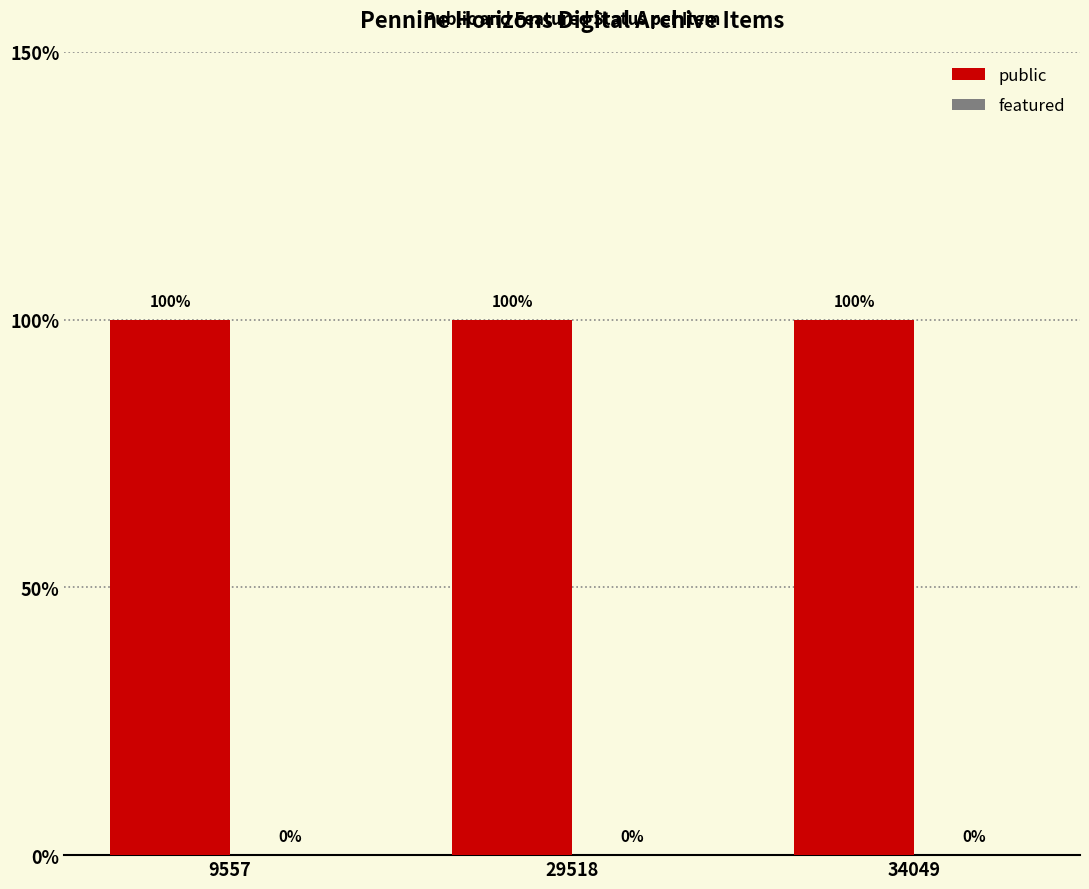

Rank the series by their average value, from highest to lowest.

public, featured